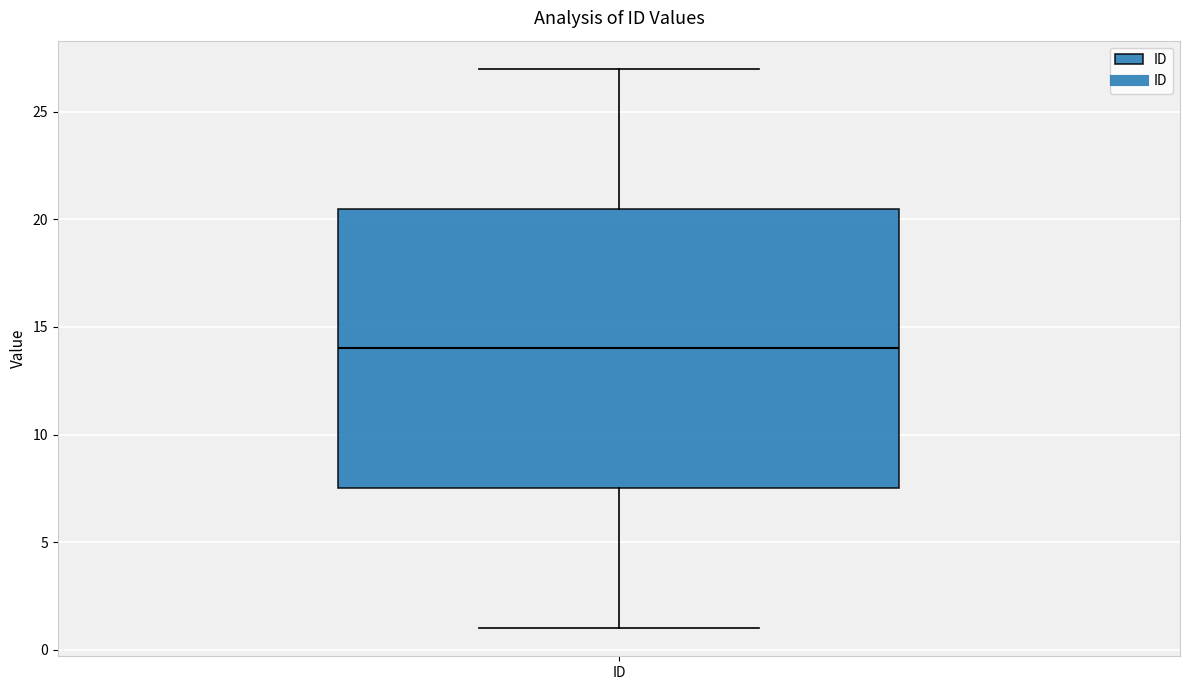

Transcribe this box plot: give where the median line is, the range the box spans, and where the two whiskers end, as read against the y-axis. The values are not printed on the chart, so give them approximately, as read against the axis.

median 14.0, box 7.5 to 20.5, whiskers 1.0 to 27.0